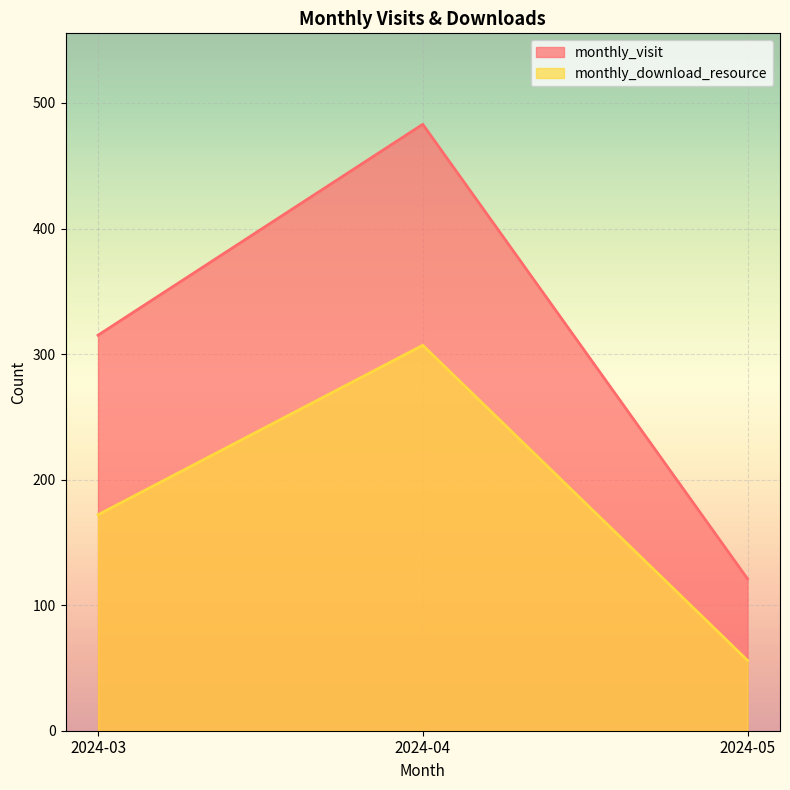

True or false: monthly_visit has a value of 483 at 2024-04.

True